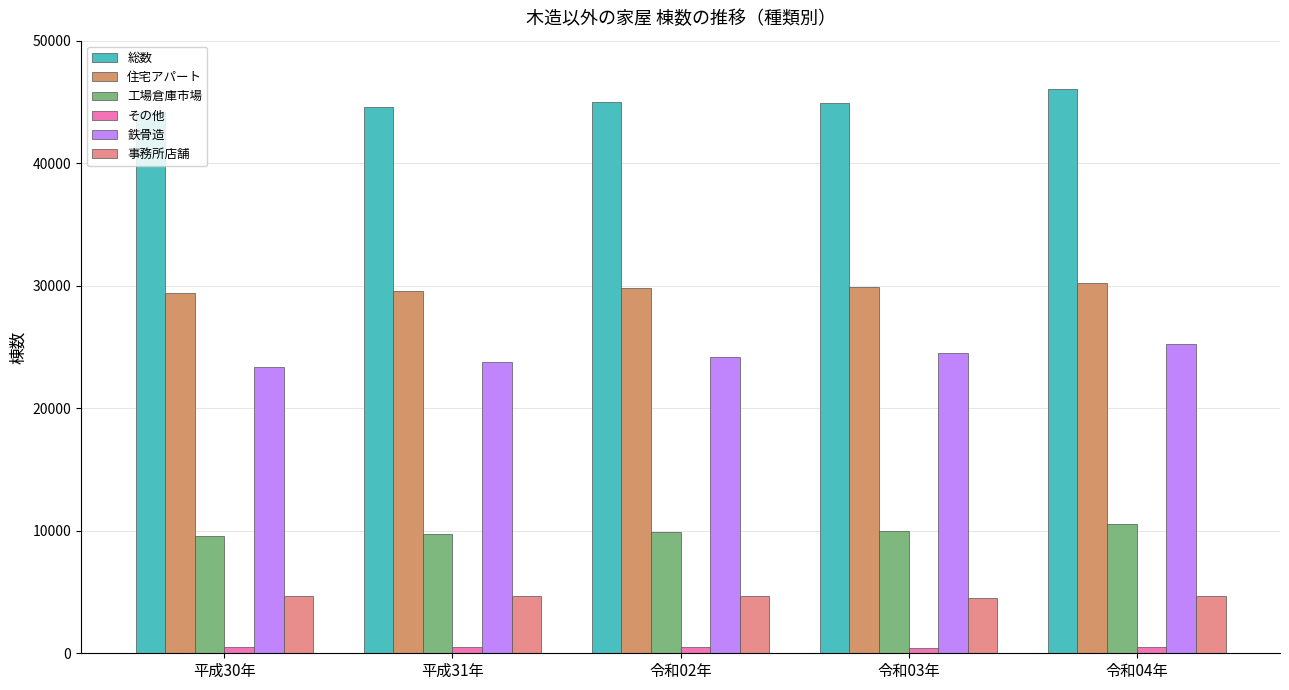

The value of 鉄骨造 at 令和03年 is 24533. True or false?

True